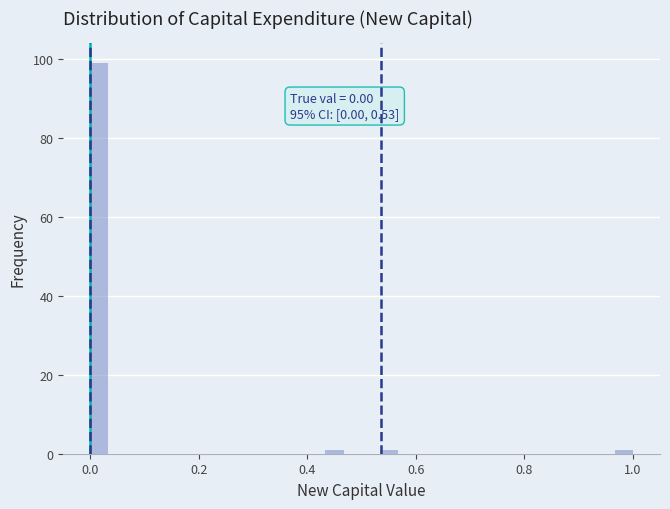

Around what value on the x-axis is the tallest bar? Give the approximate position of its centre, as read against the axis.

0.02